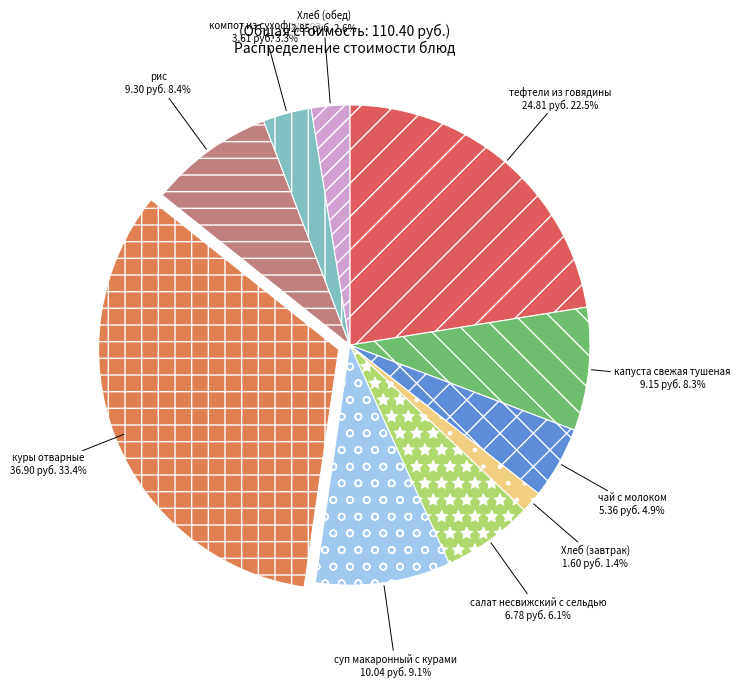

How much of the chart is everything except компот из сухофруктов?

96.7%